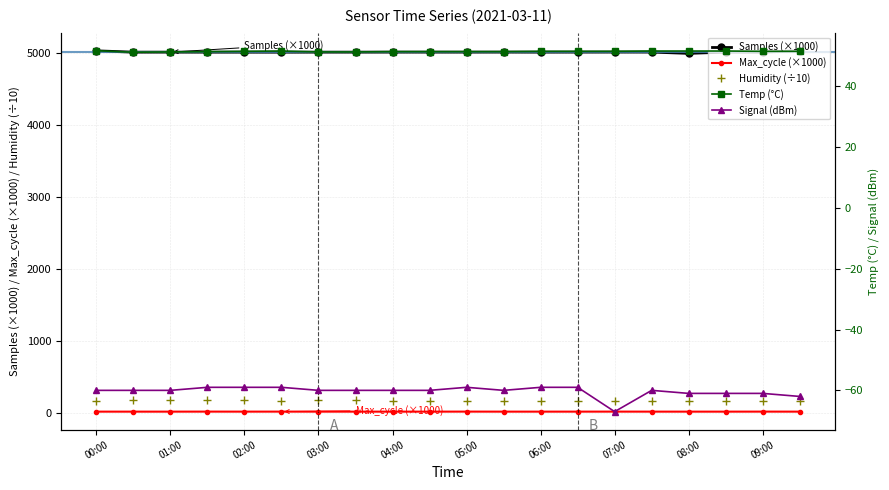

Which category has the lowest value in the Signal series?

07:00